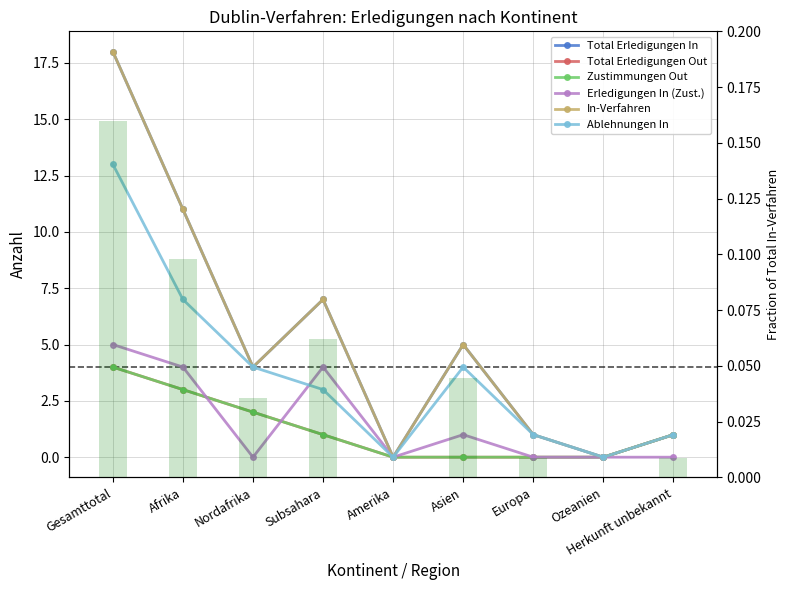

What is the sum of all In-Verfahren values?

47